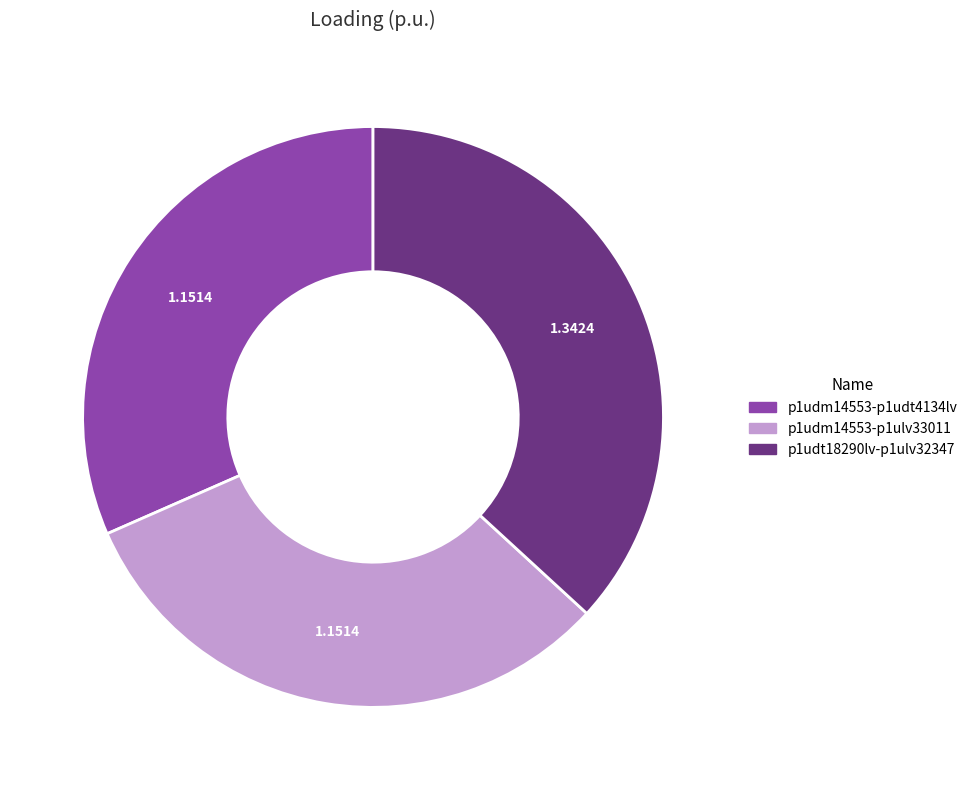

Is there a majority slice in this chart?

No